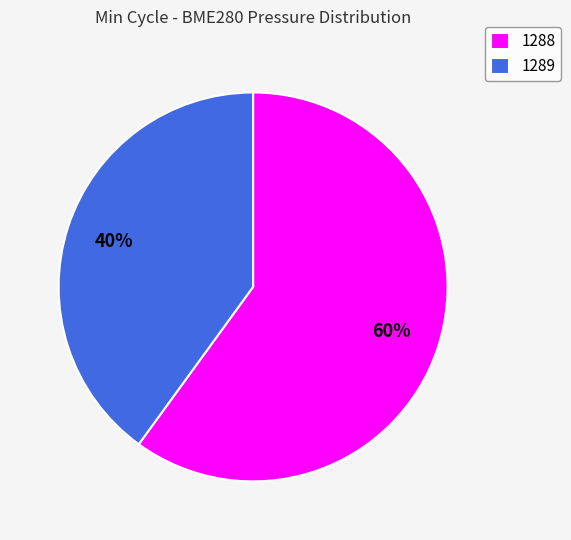

What percentage is the 1289 slice, to the nearest percent?

40%